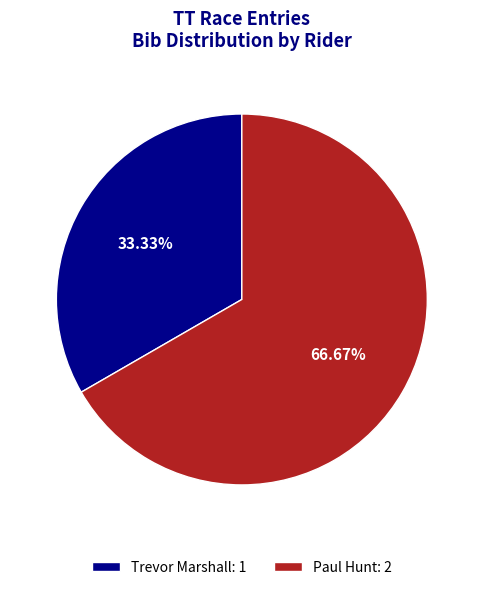

Which has a higher value, Paul Hunt or Trevor Marshall?

Paul Hunt